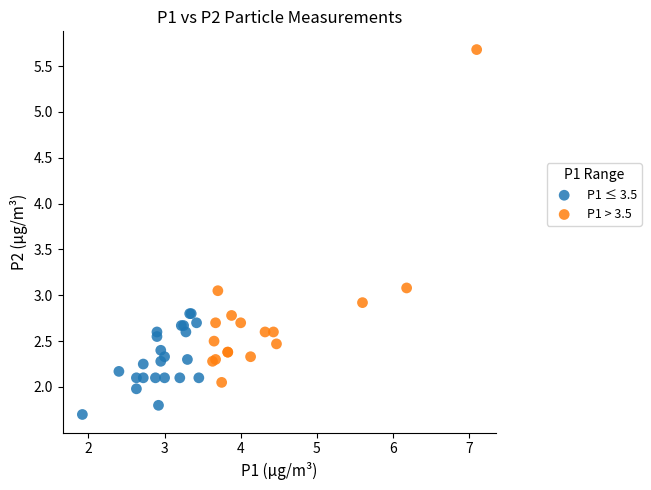

Which series has the largest Y range (max minus min)?

P1 > 3.5